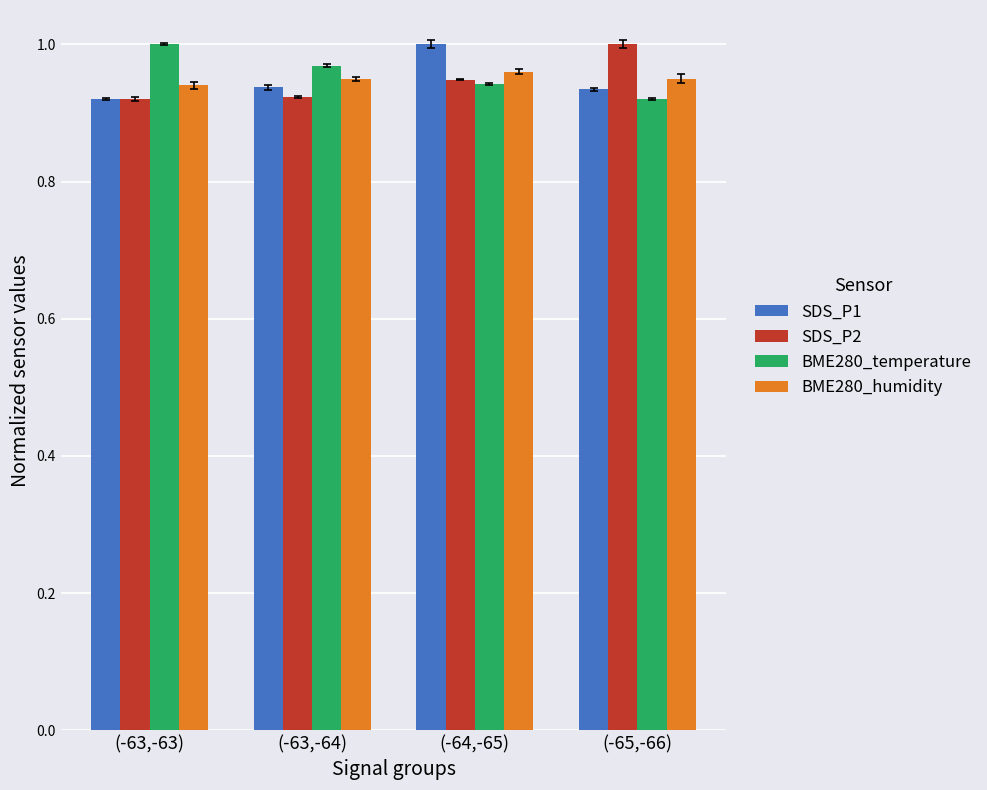

What position from the left is (-65,-66)?

4